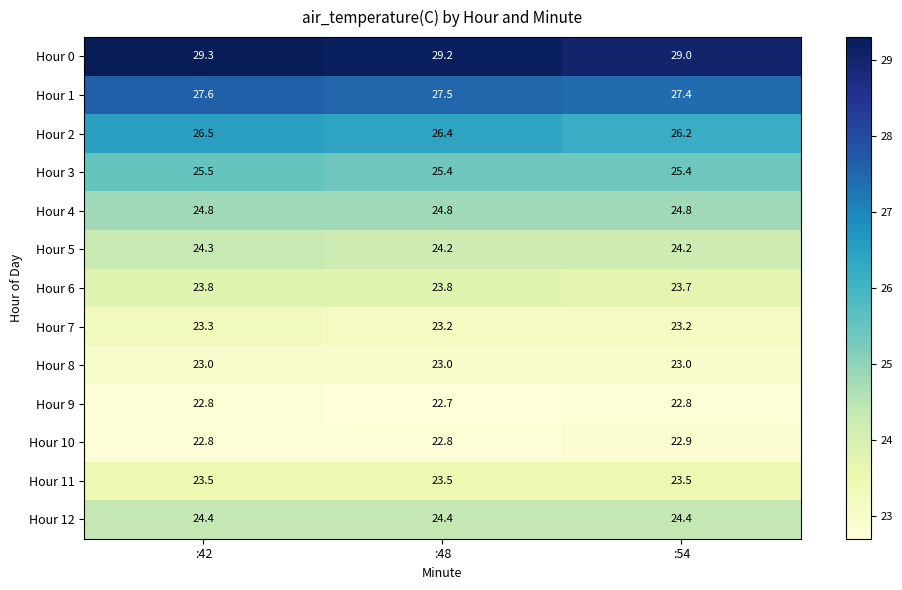

What is the minimum value shown in the chart?

22.7